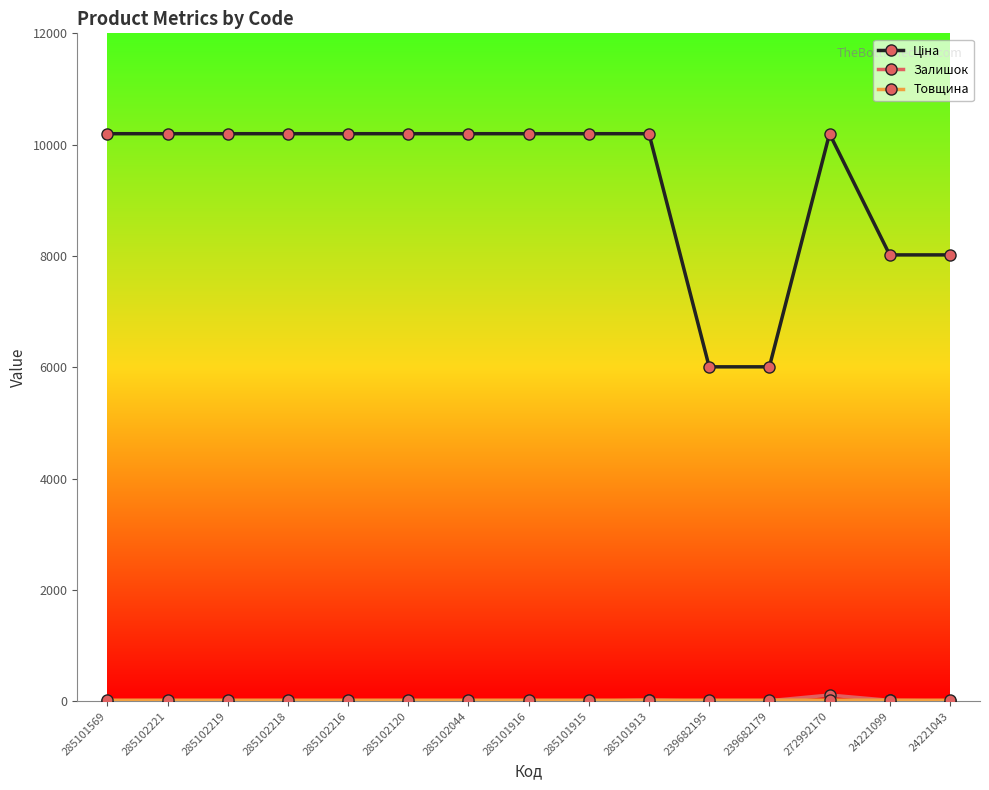

At how many categories does at least one series exceed 6856?

13